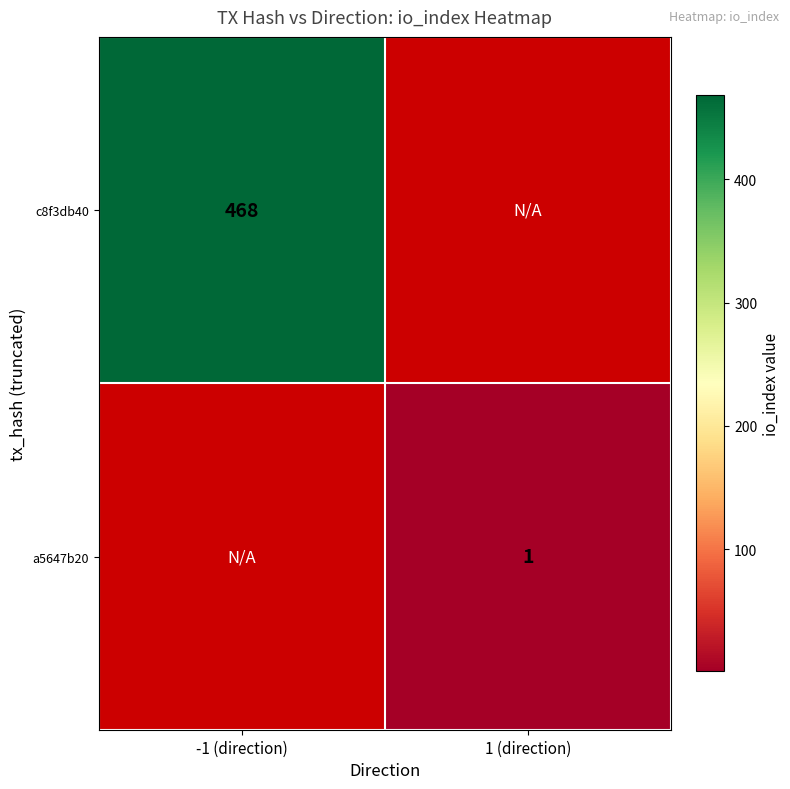

The a5647b20 series shows 1 at 1 (direction). True or false?

True